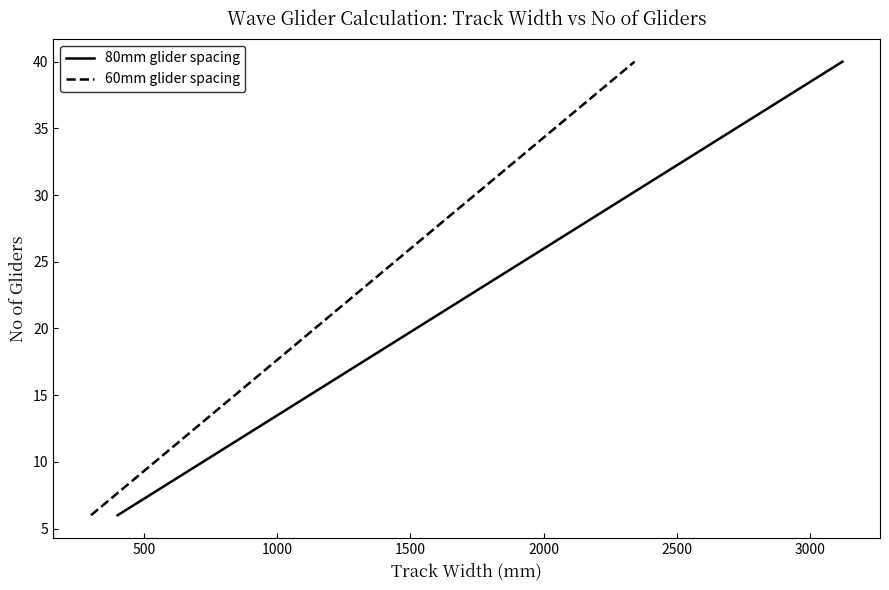

True or false: 80mm glider spacing and 60mm glider spacing cross at least once.

False